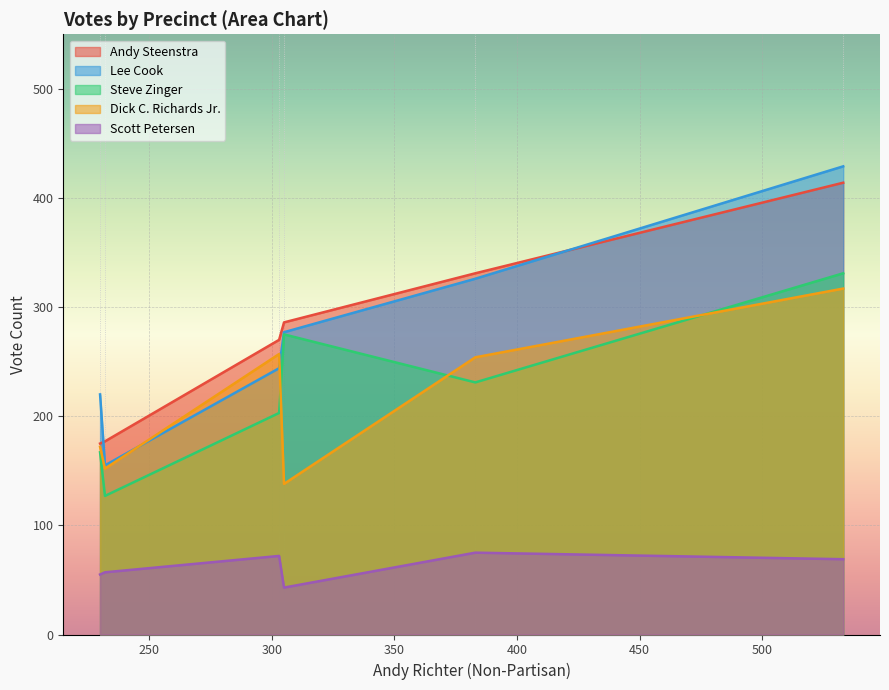

Between Grandville #3 and Grandville #6A, which series saw the biggest shift?

Dick C. Richards Jr.